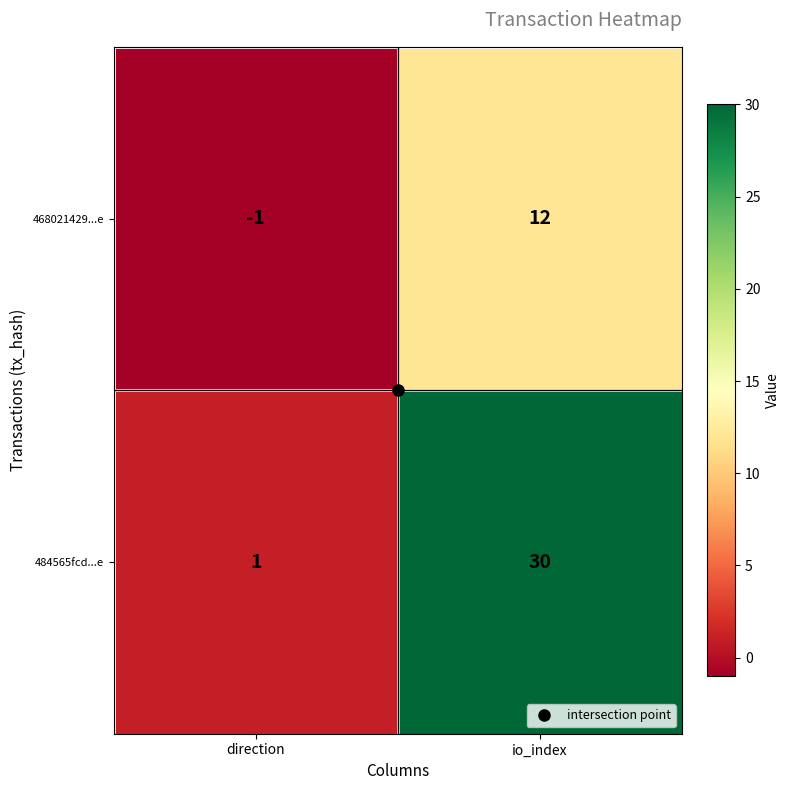

Which series has the widest spread of values?

484565fcd...e